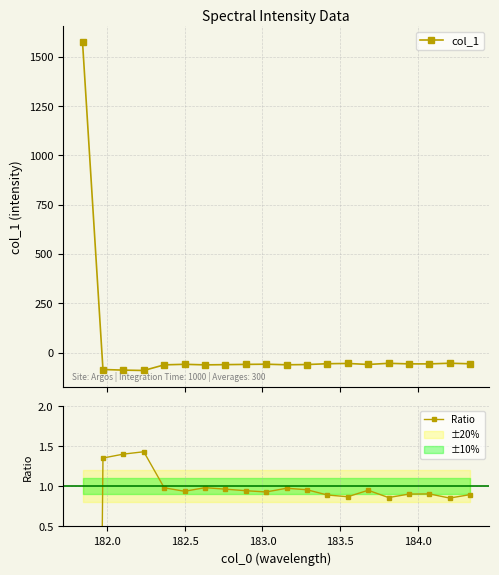

What is the value of the col_1 point at the 9th from the left?

-60.1